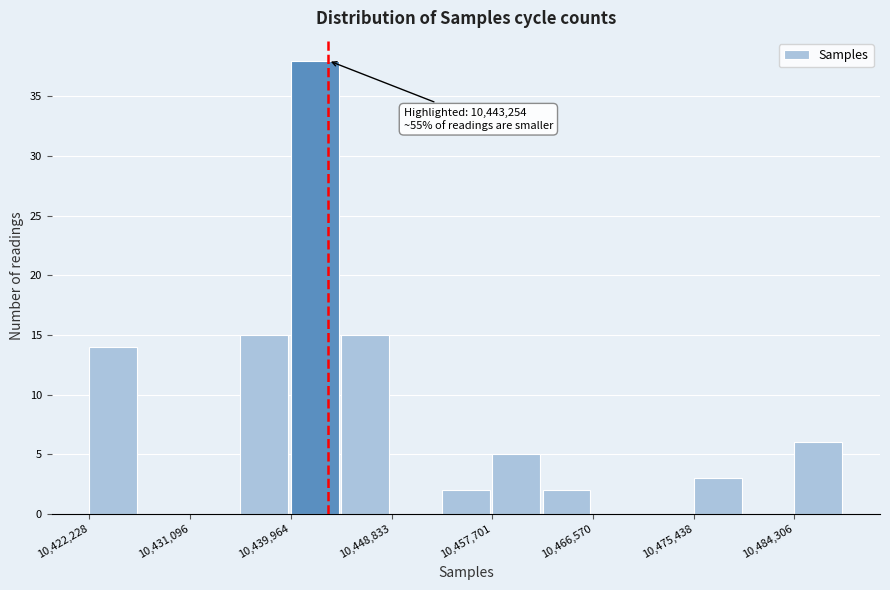

Over which range of the x-axis is the bar tallest?

10440000 to 10444000